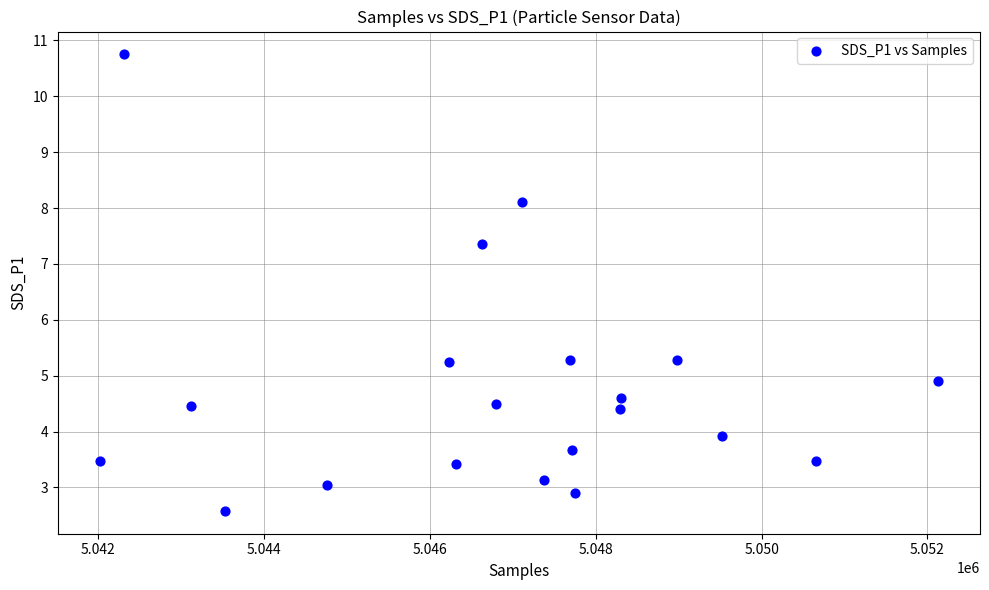

What is the range of X values (max minus min)?

10114.0